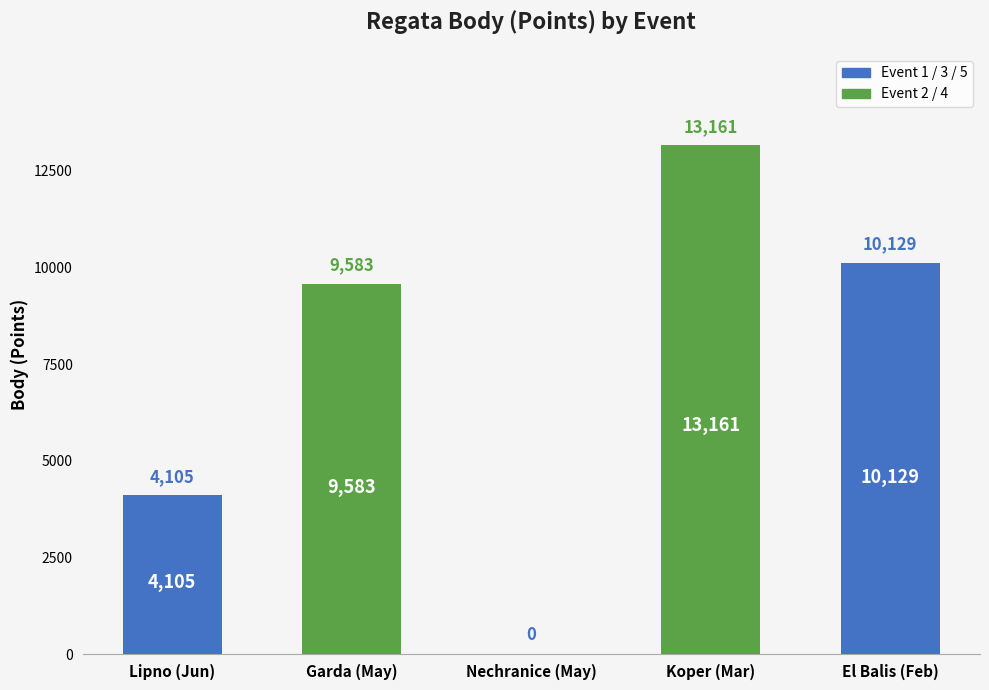

How many series are shown in this chart?

1